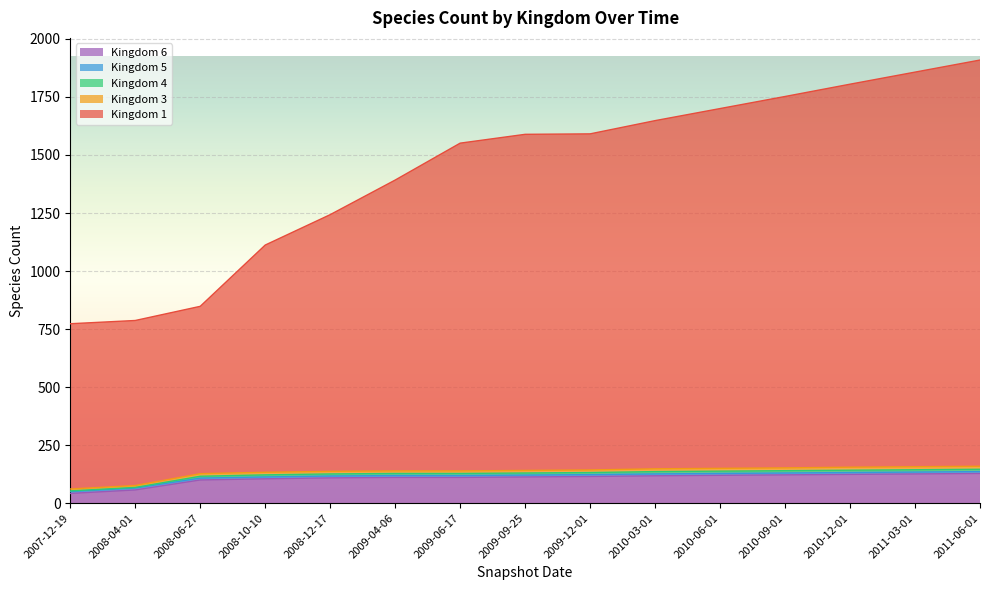

Rank the categories by 4 value from highest to lowest.

2011-06-01, 2011-03-01, 2010-12-01, 2010-09-01, 2010-06-01, 2010-03-01, 2009-12-01, 2009-09-25, 2009-04-06, 2009-06-17, 2008-12-17, 2008-10-10, 2008-06-27, 2008-04-01, 2007-12-19